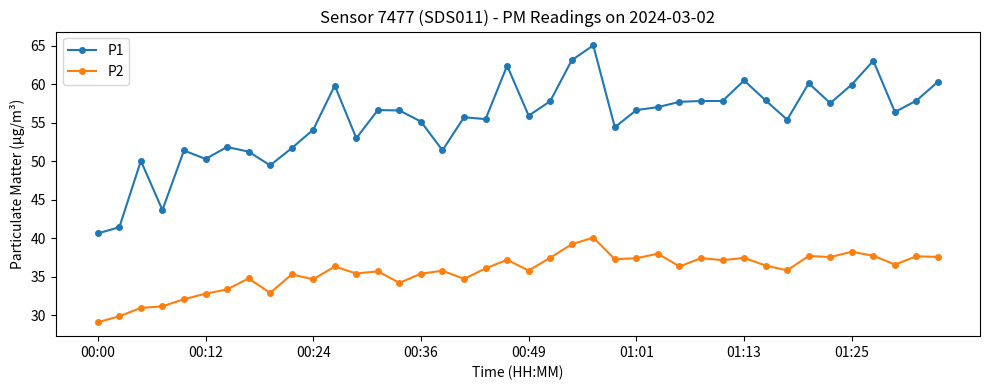

How many lines are shown in the chart?

2